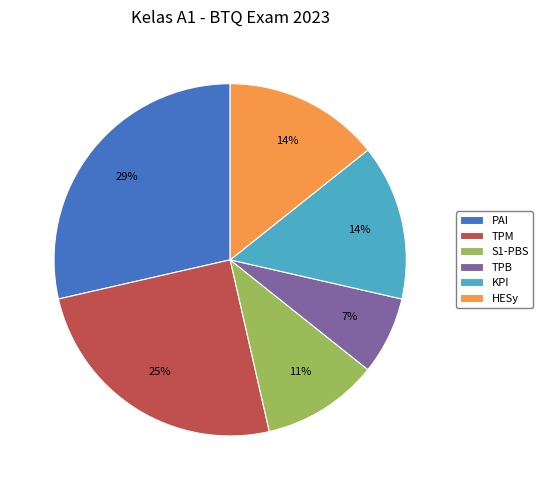

How many slices are in this pie chart?

6